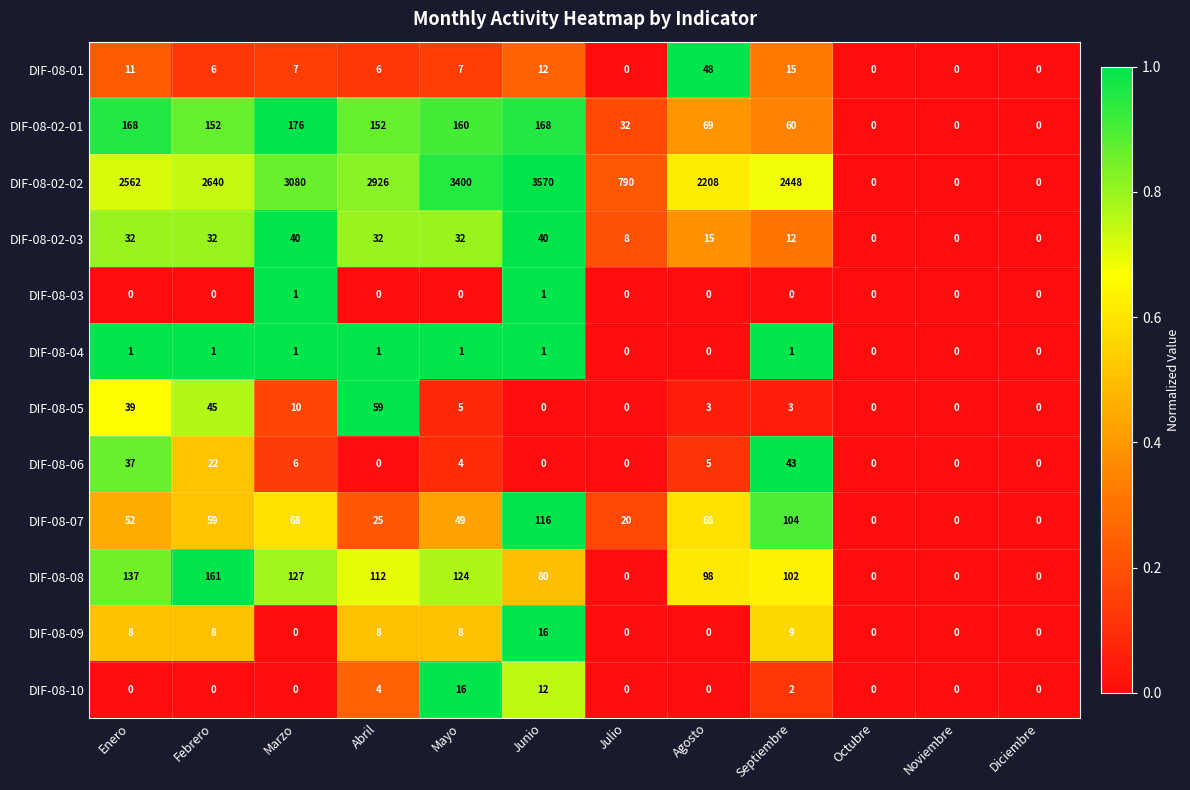

Is it true that DIF-08-10 equals 11 at Enero?

False